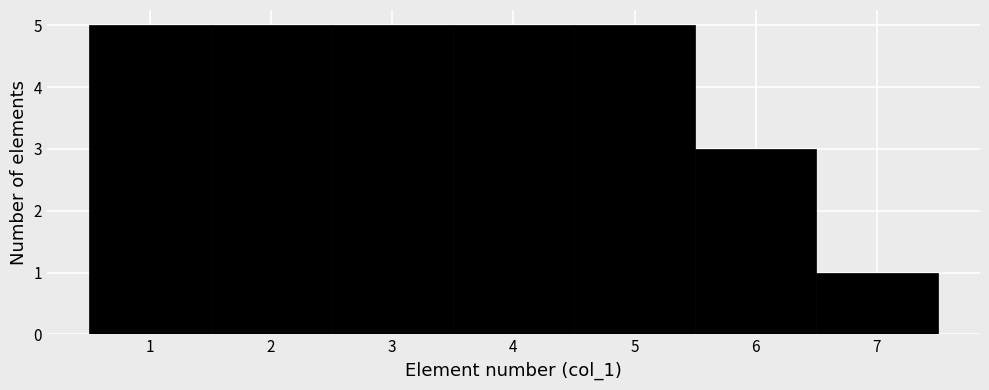

How tall is the bar that spans 6.5 to 7.5 on the x-axis? The values are not printed on the chart, so give them approximately, as read against the axis.

1